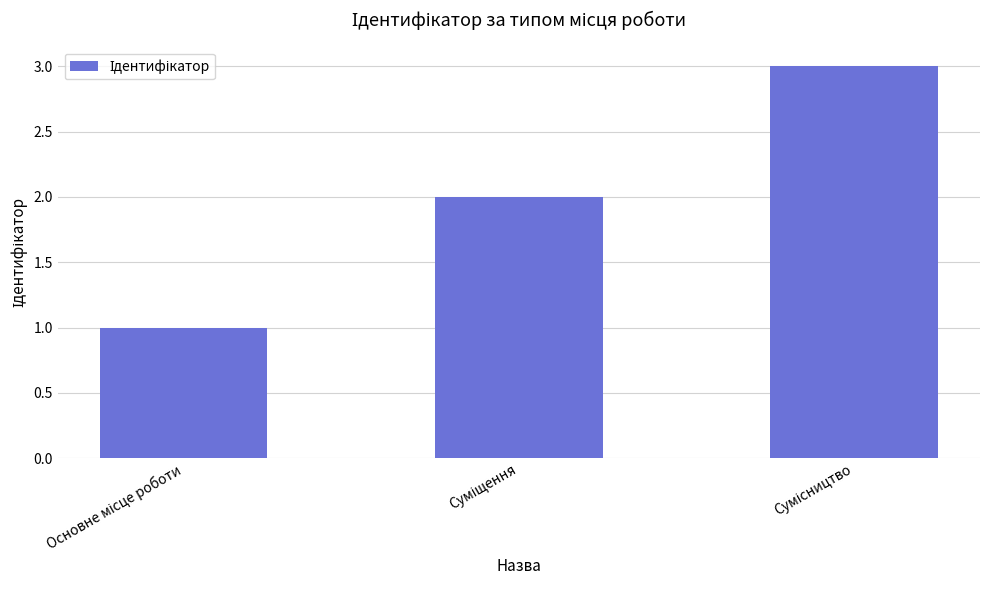

What is the maximum value shown in the chart?

3